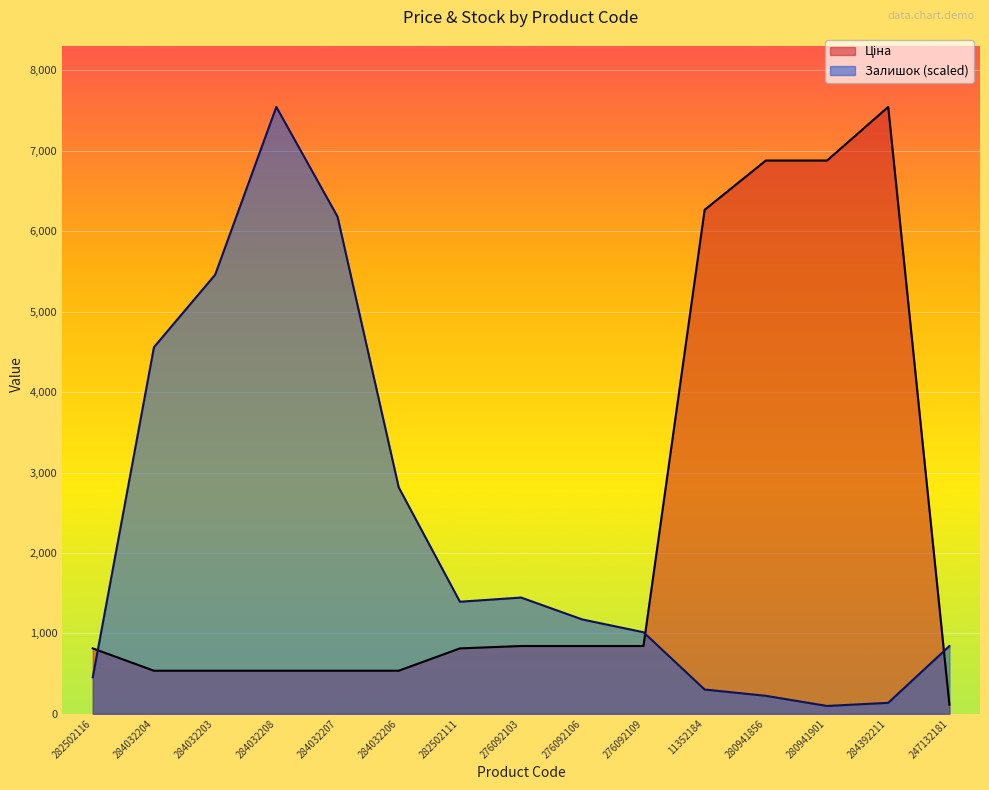

List the labels in order of Залишок value, largest first.

284032208, 284032207, 284032203, 284032204, 284032206, 276092103, 282502111, 276092106, 276092109, 247132181, 282502116, 11352184, 280941856, 284392211, 280941901